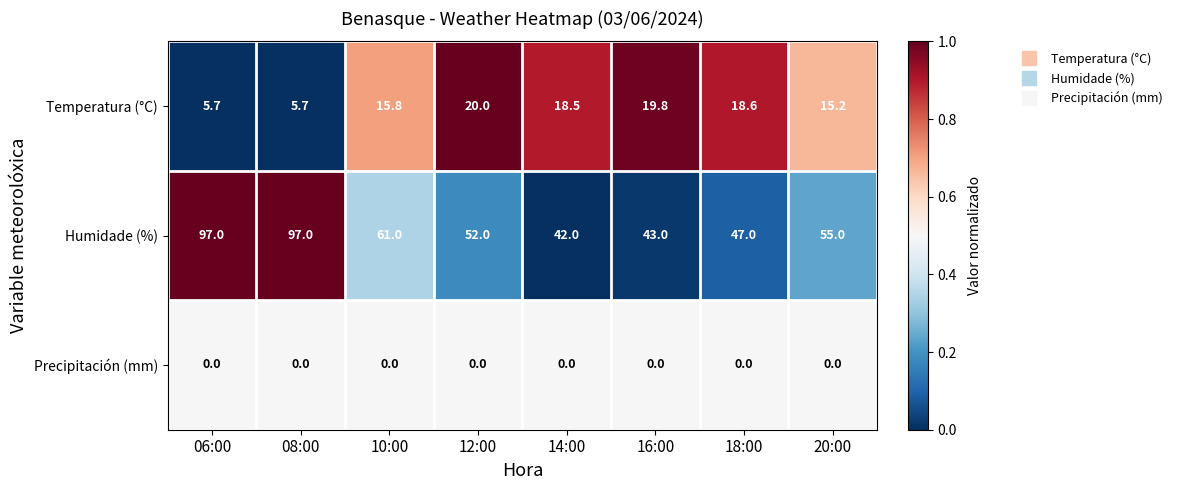

What is the difference between the maximum and second lowest values in the Humidade (%) series?

54.0